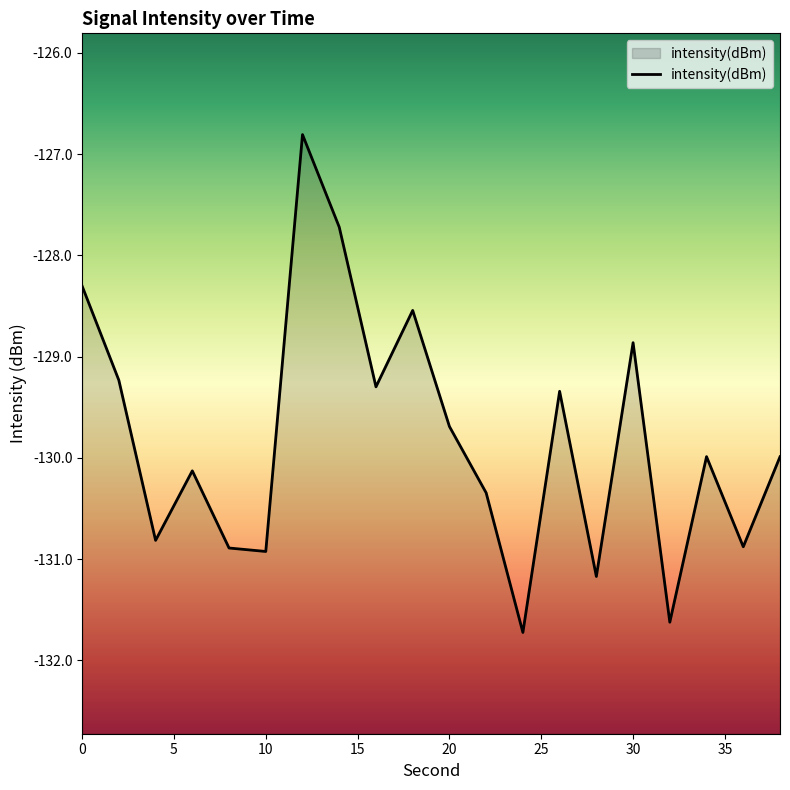

What is the difference between the maximum and minimum values?

4.9